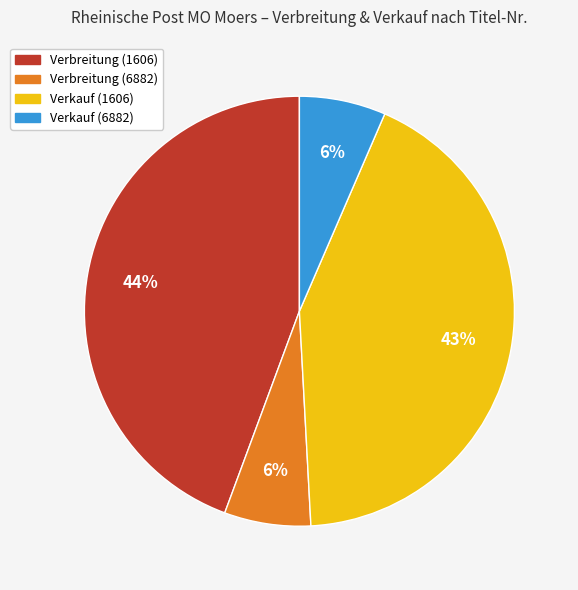

True or false: Verkauf (1606) accounts for 43% of the total.

True